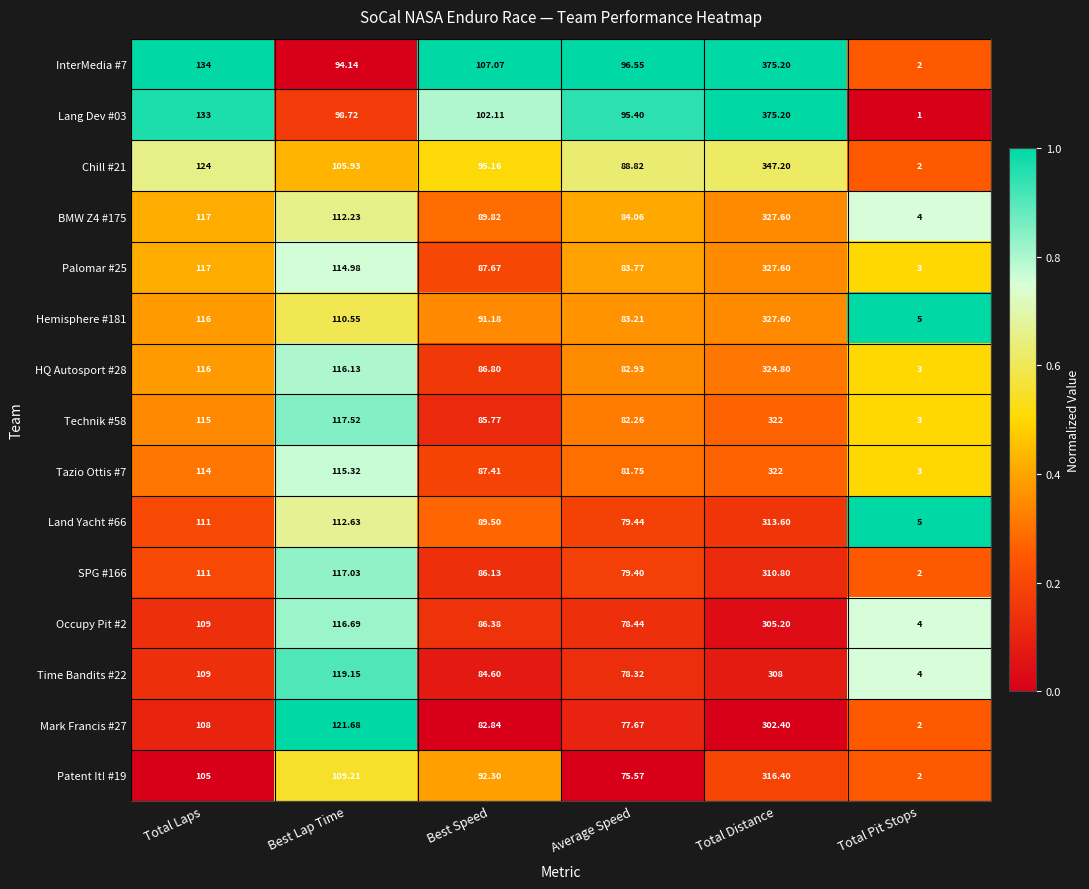

At which label does Chill #21 reach its peak?

Total Distance